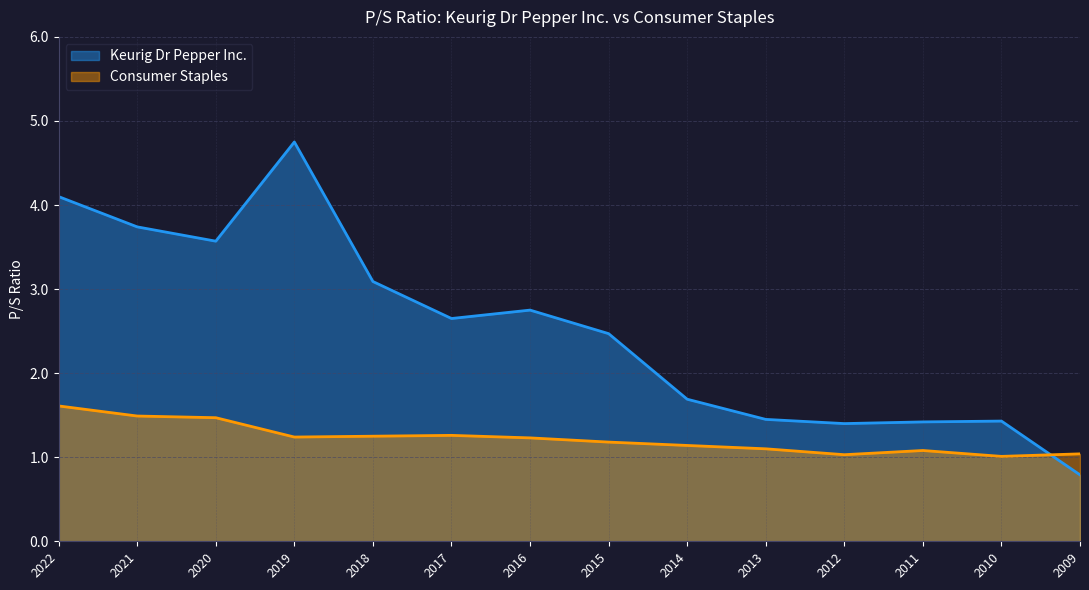

What is the value of the Keurig Dr Pepper Inc. point at the 2nd from the left?

3.7